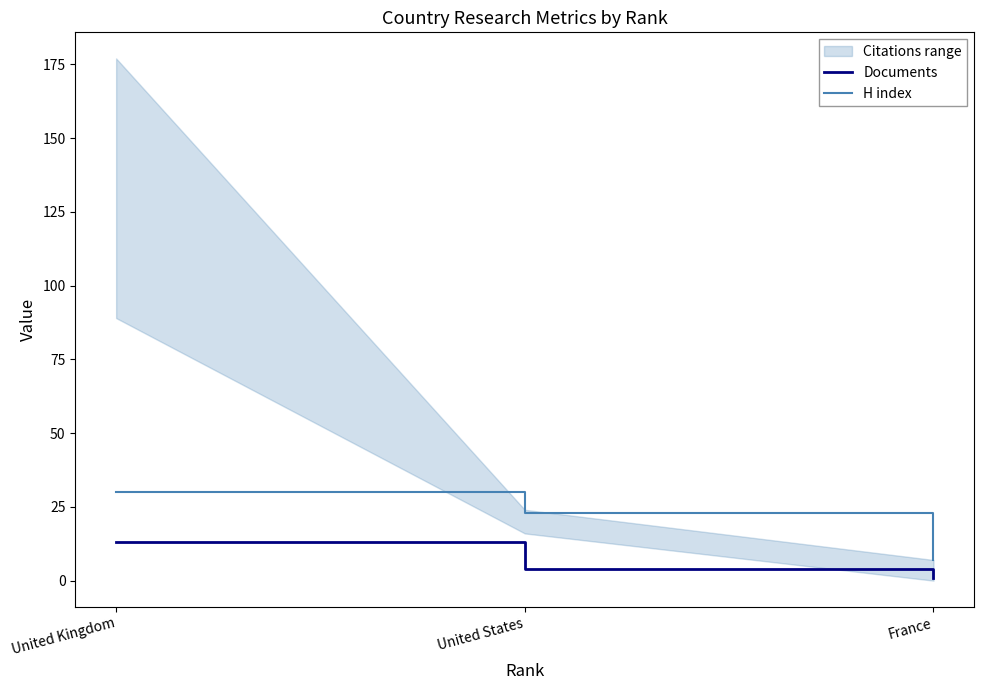

Which series has the widest spread of values?

H index